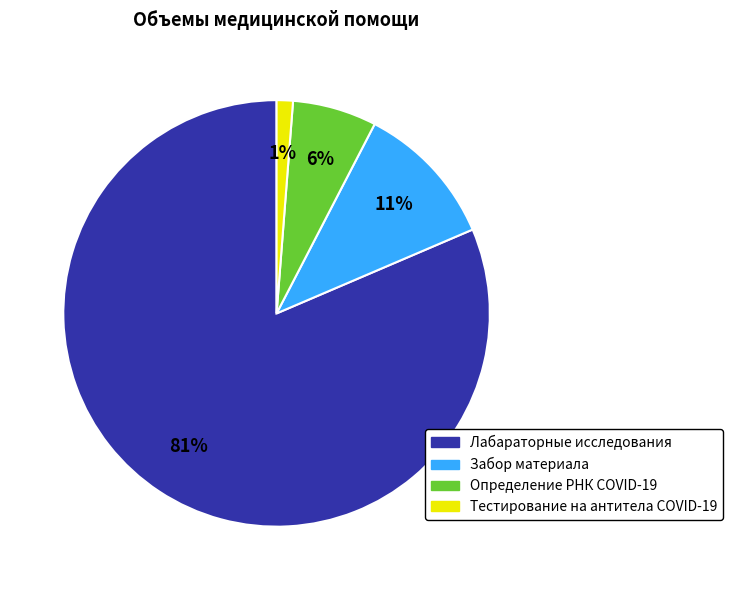

Rank the categories by value from lowest to highest.

Тестирование на антитела COVID-19, Определение РНК COVID-19, Забор материала, Лабараторные исследования